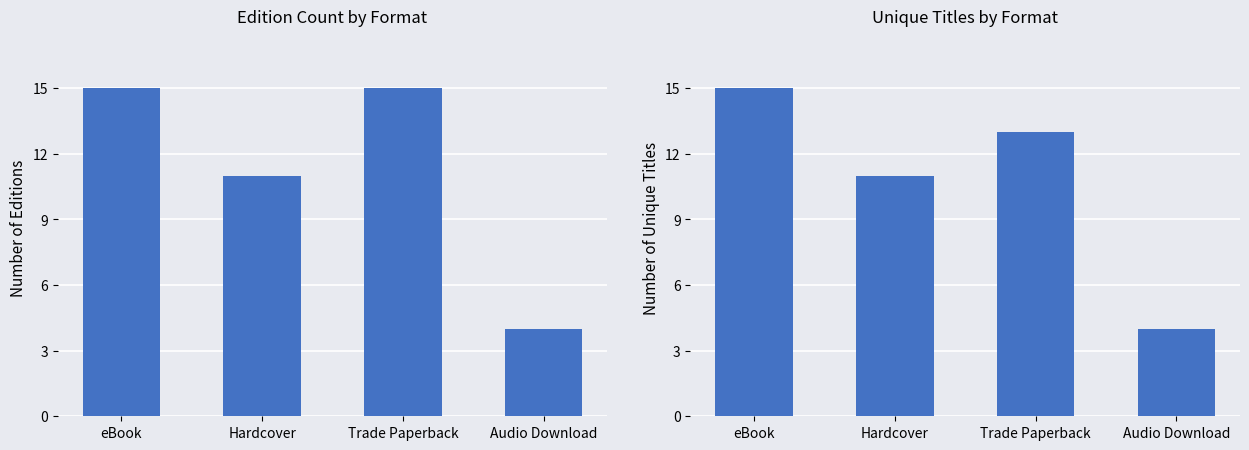

Which series changed the most between Trade Paperback and Audio Download?

Edition Count by Format